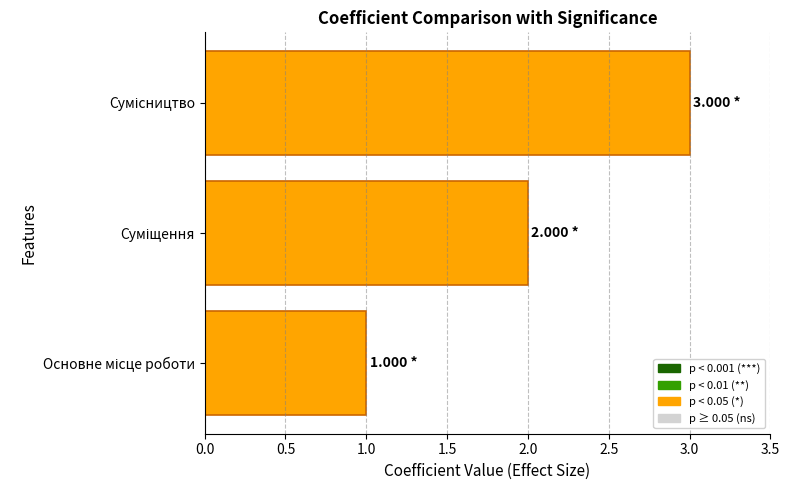

What is the minimum value shown in the chart?

1